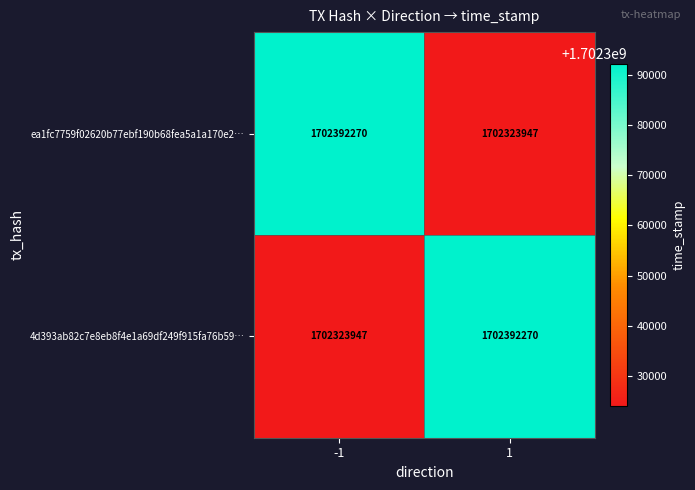

What is the total value across all series at -1?

3404716217